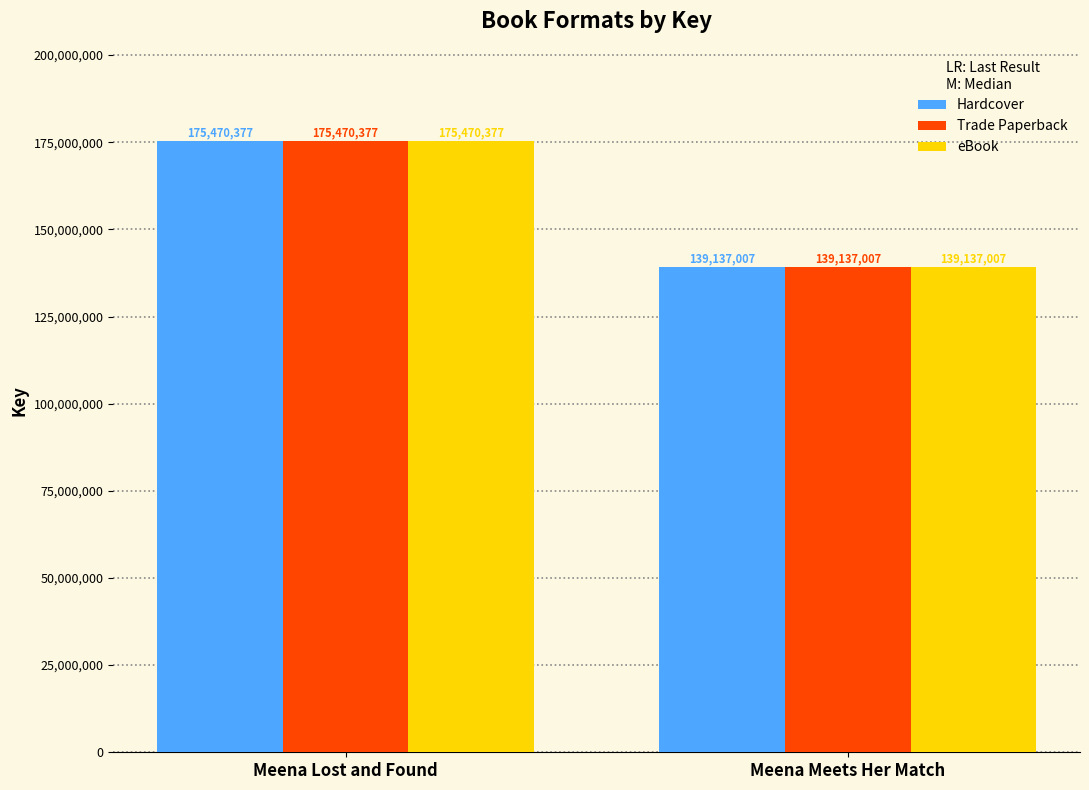

What are all the series names shown in the legend?

Hardcover, Trade Paperback, eBook